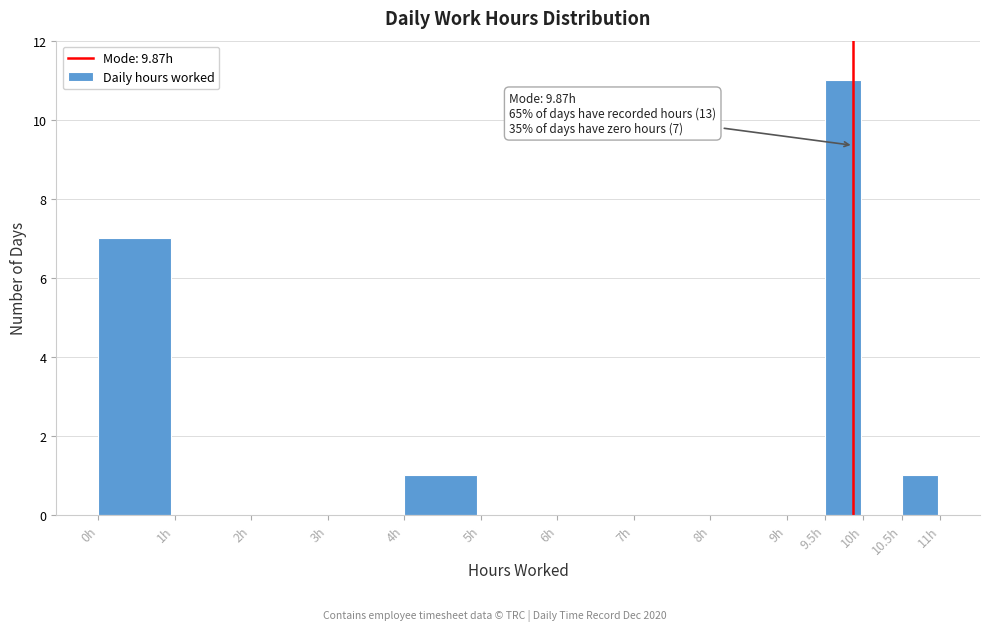

Over which range of the x-axis is the bar tallest?

9.5 to 10.0